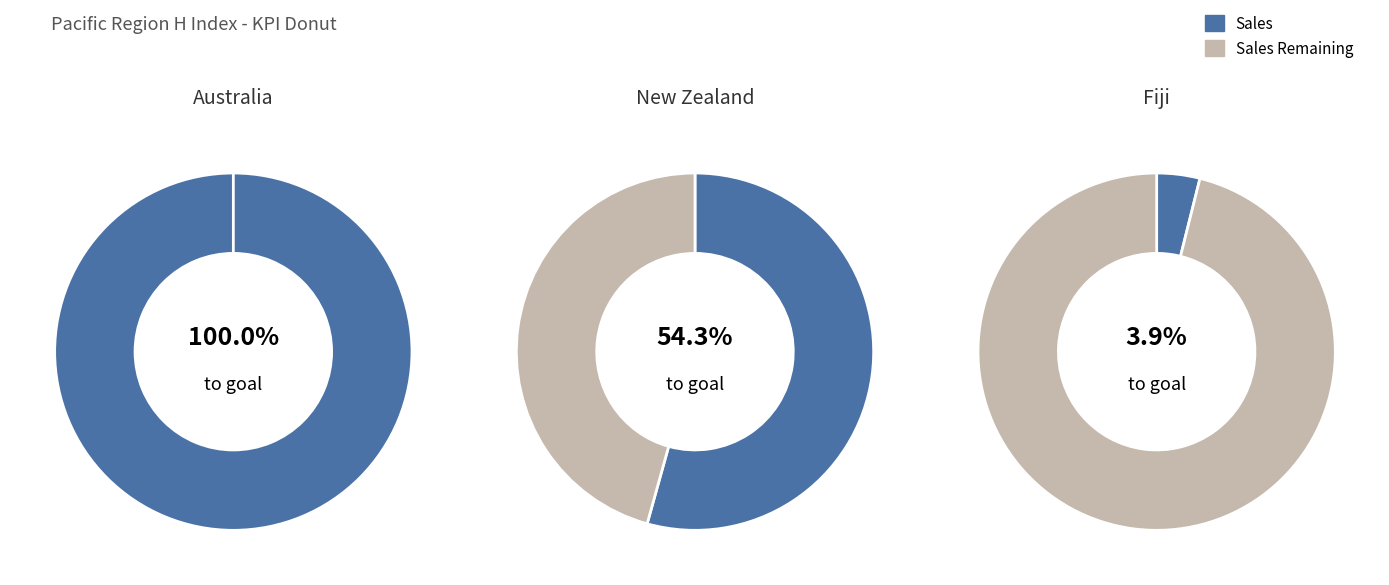

Does Fiji account for over 50% of the chart?

No